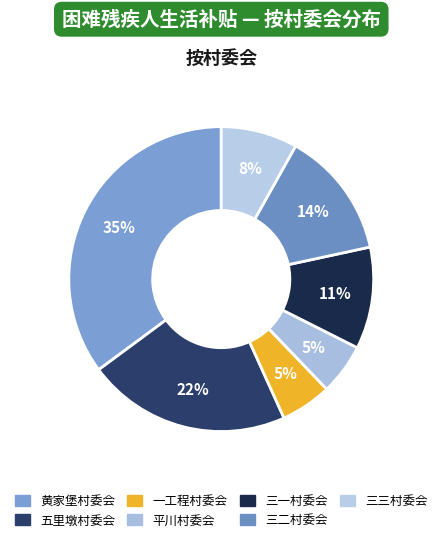

To the nearest percent, what is the average slice percentage?

14%